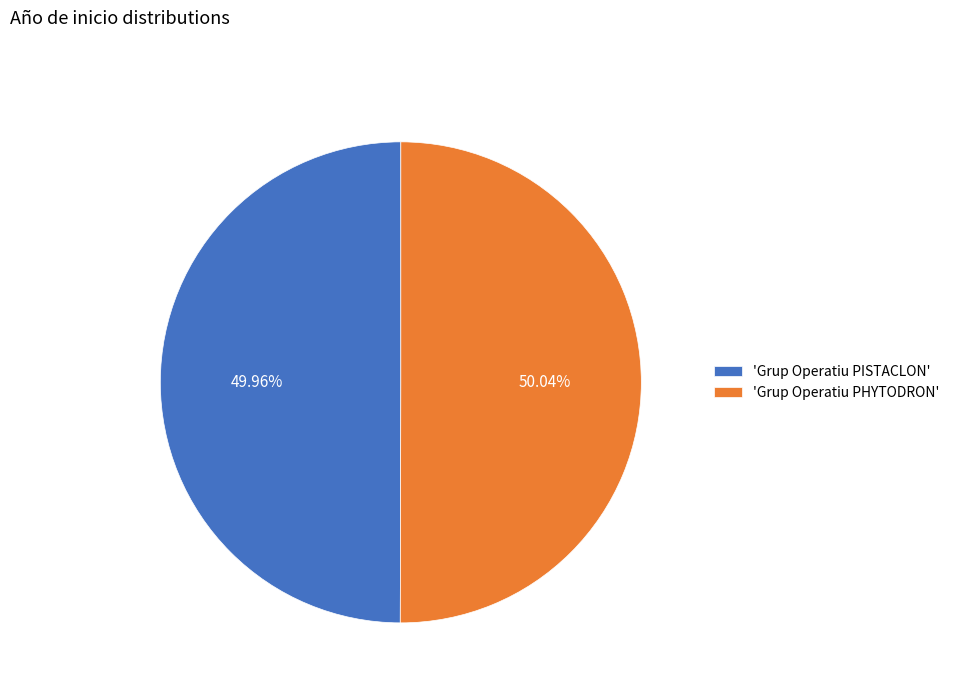

Do 'Grup Operatiu PHYTODRON' and 'Grup Operatiu PISTACLON' together represent more than half of the pie?

Yes